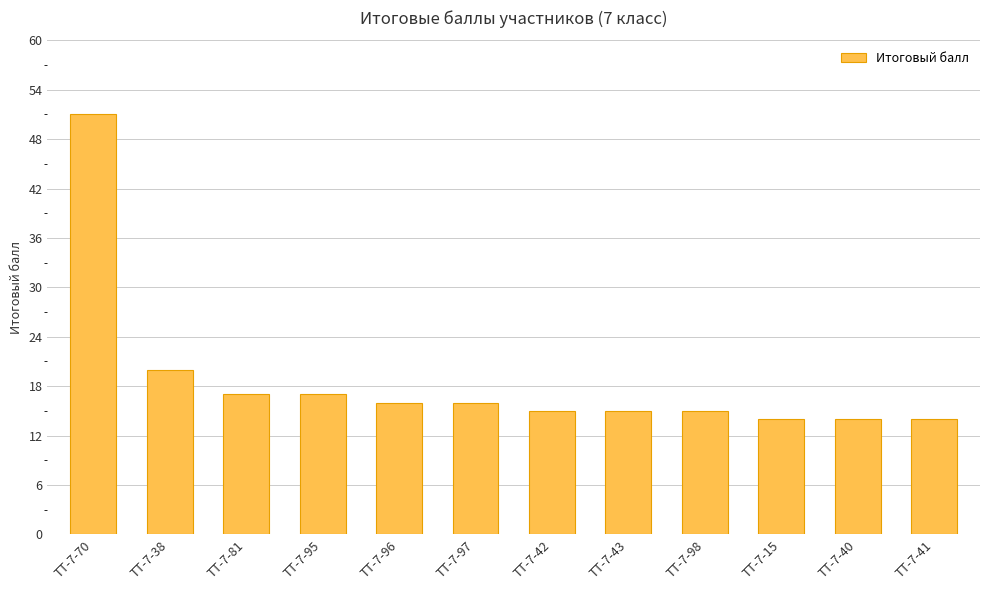

What is the sum of the values at ТТ-7-40 and ТТ-7-42?

29